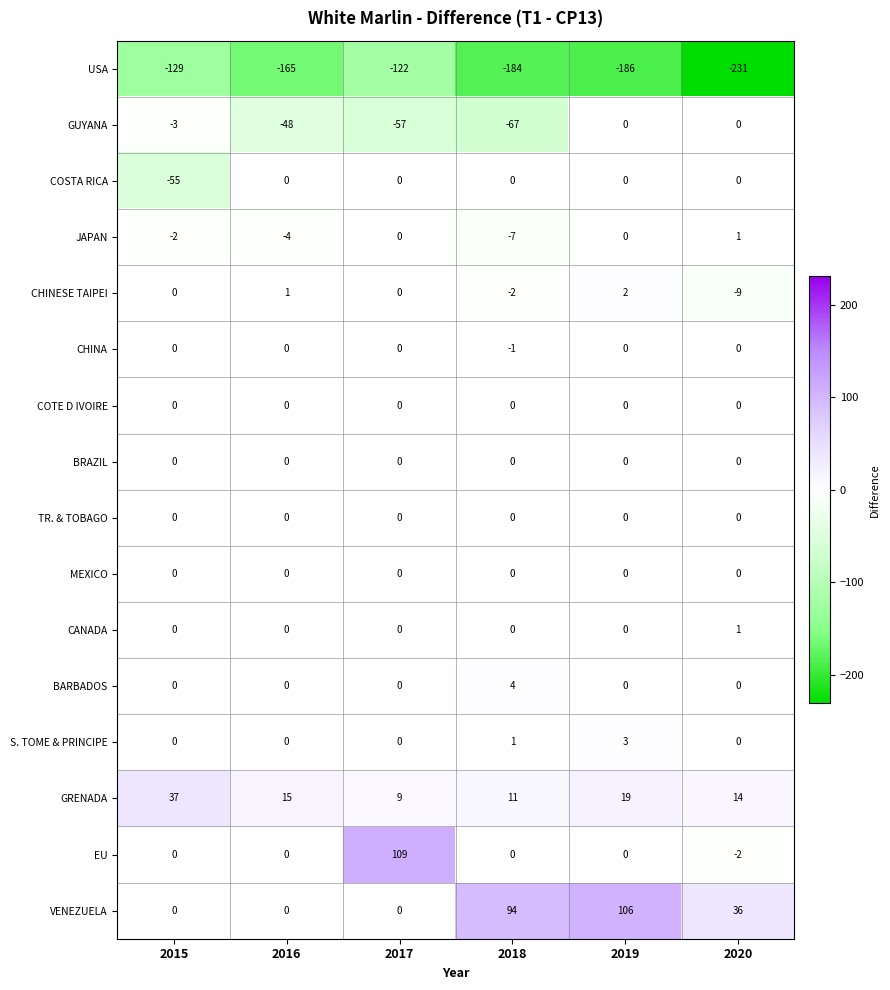

True or false: MEXICO has a value of 0 at 2019.

True